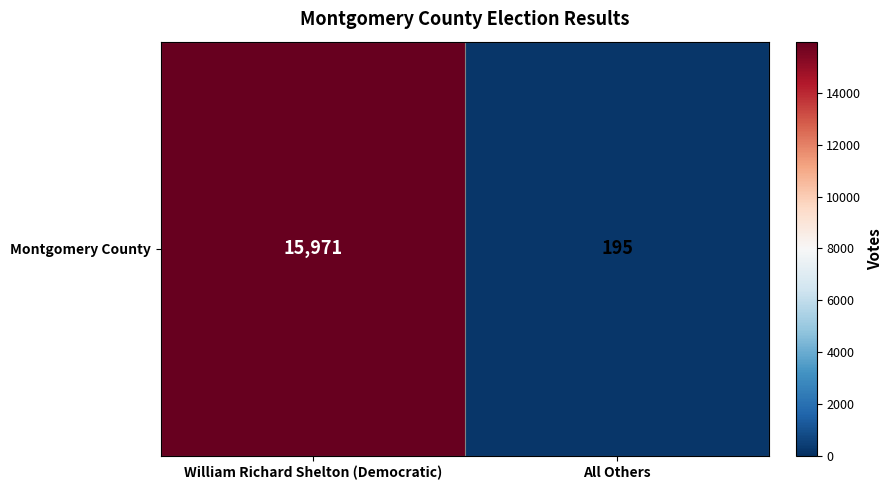

Reading right to left, transcribe all the data shown in this chart.

195	15971